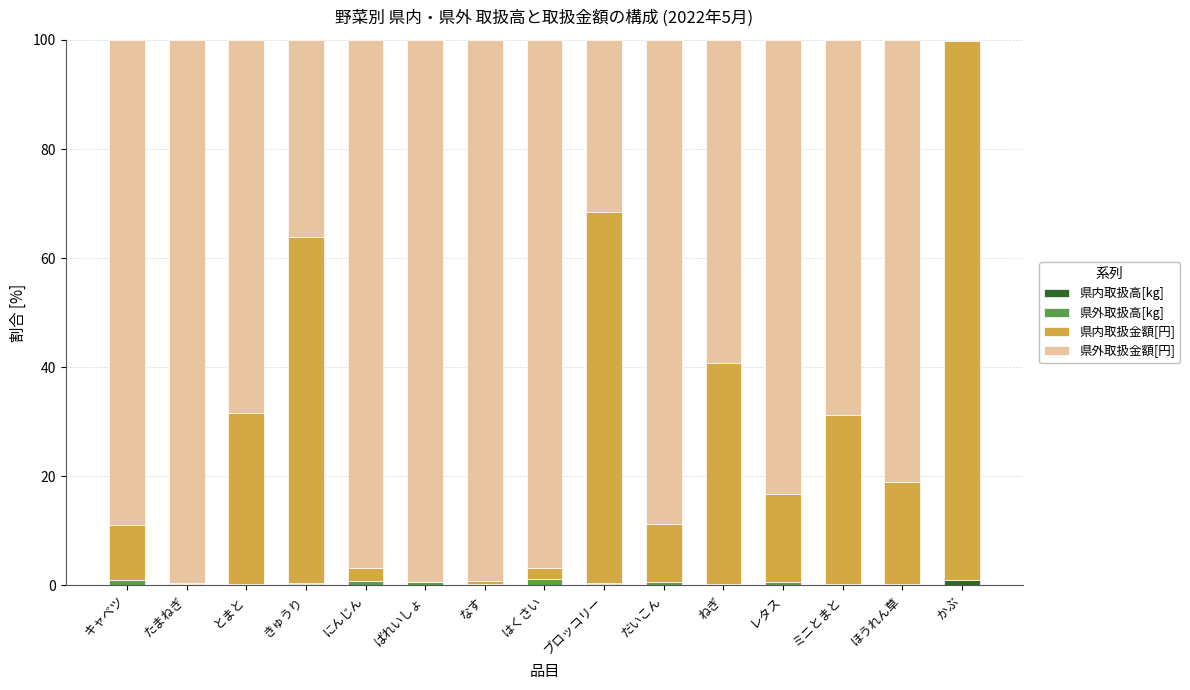

True or false: 県内取扱高[kg] has a value of 0.0 at たまねぎ.

True